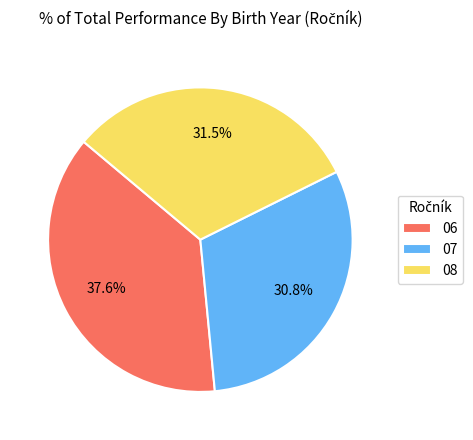

Which has a higher value, 06 or 08?

06